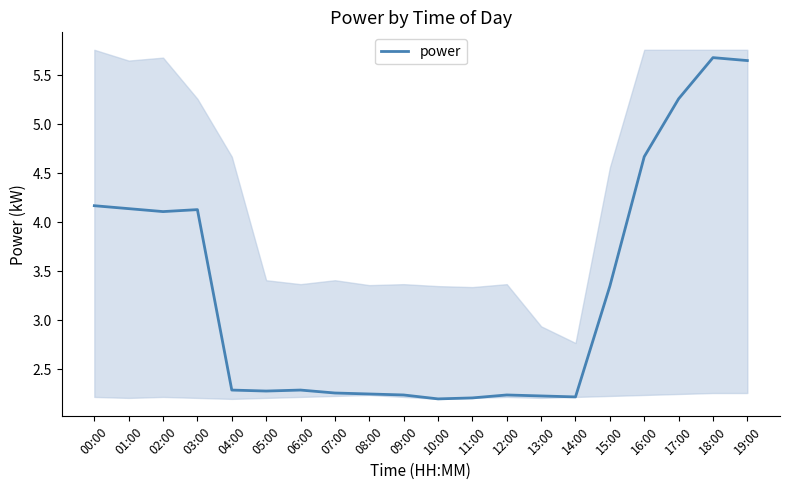

Is it true that the value at 13:00 is 2.2?

True